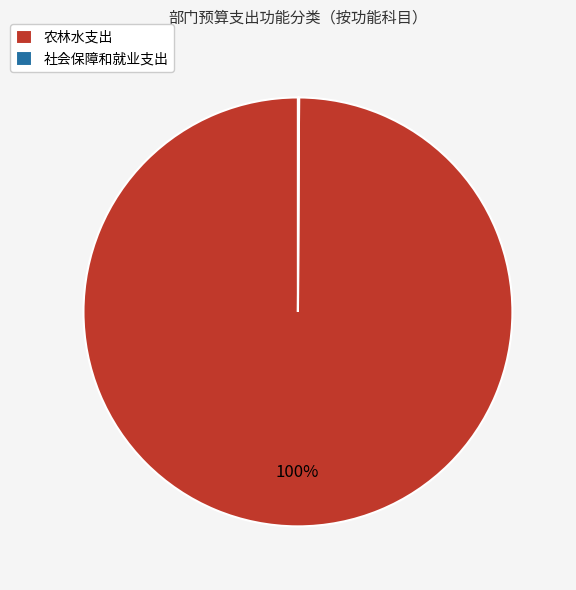

Which slice is the largest?

农林水支出